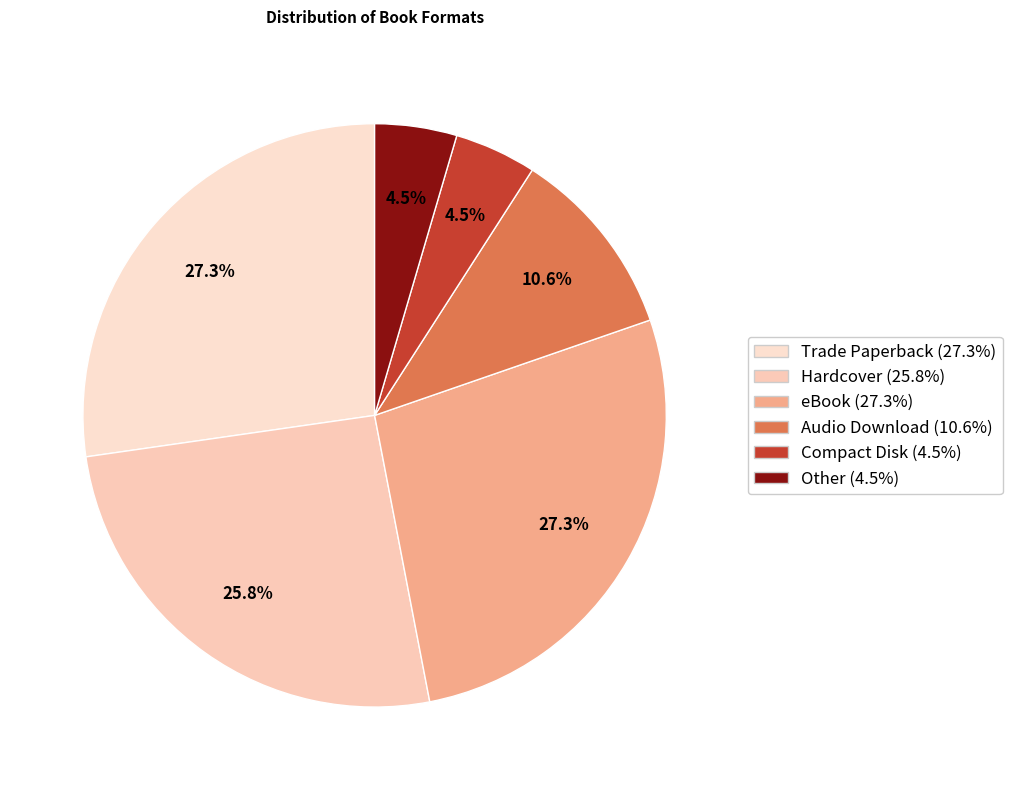

Combined, do Hardcover and Other account for over 50%?

No